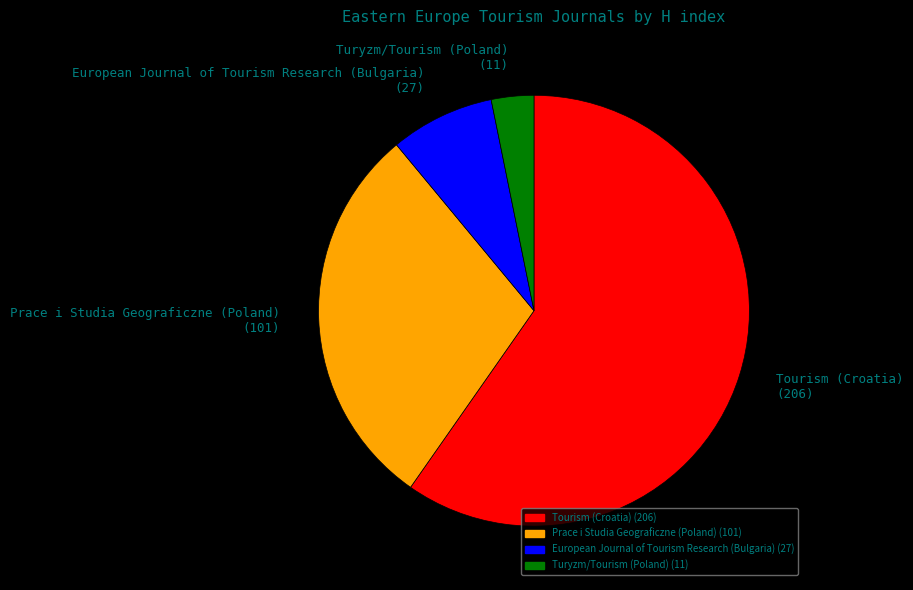

Combined, do Tourism (Croatia) (206) and European Journal of Tourism Research (Bulgaria) (27) account for over 50%?

Yes